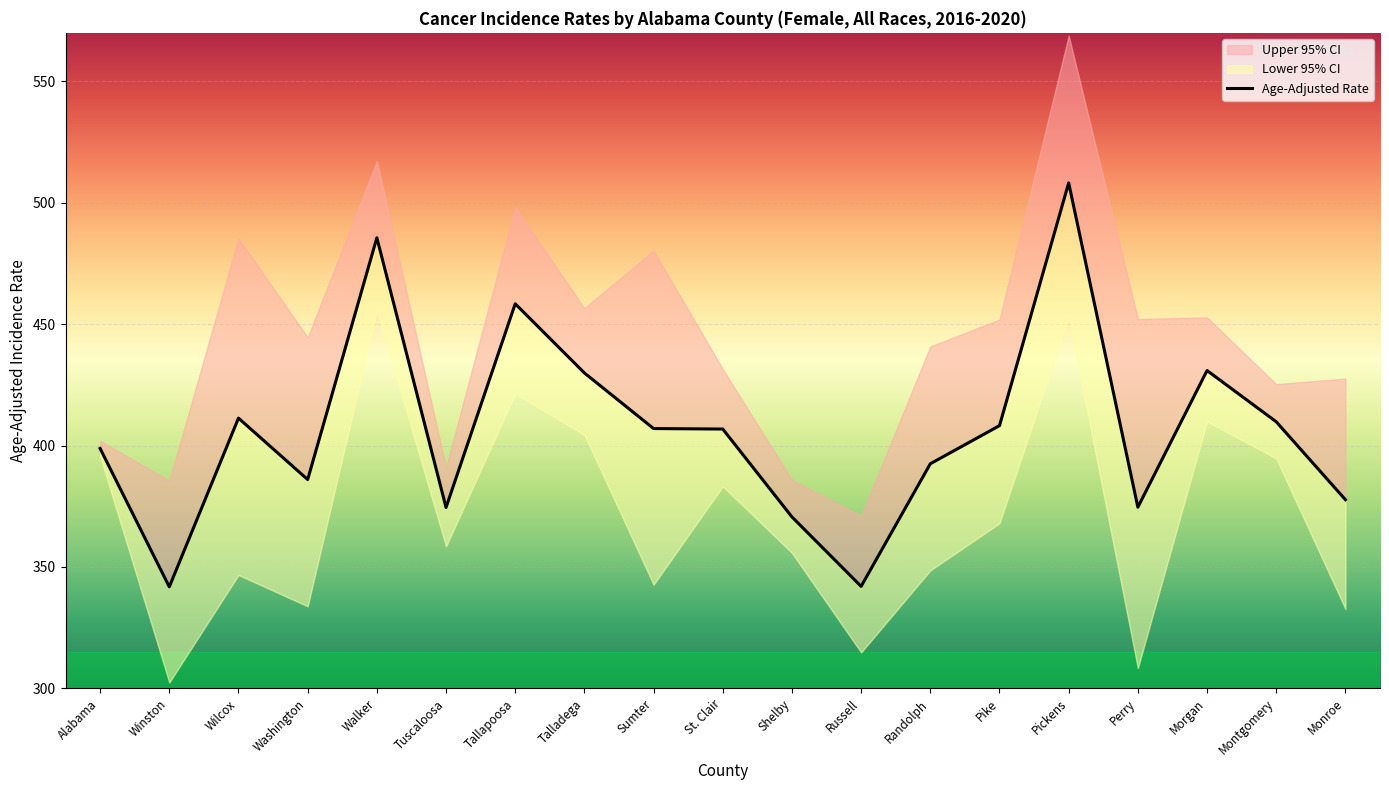

Where does the Age-Adjusted Rate series first go above 406?

Wilcox